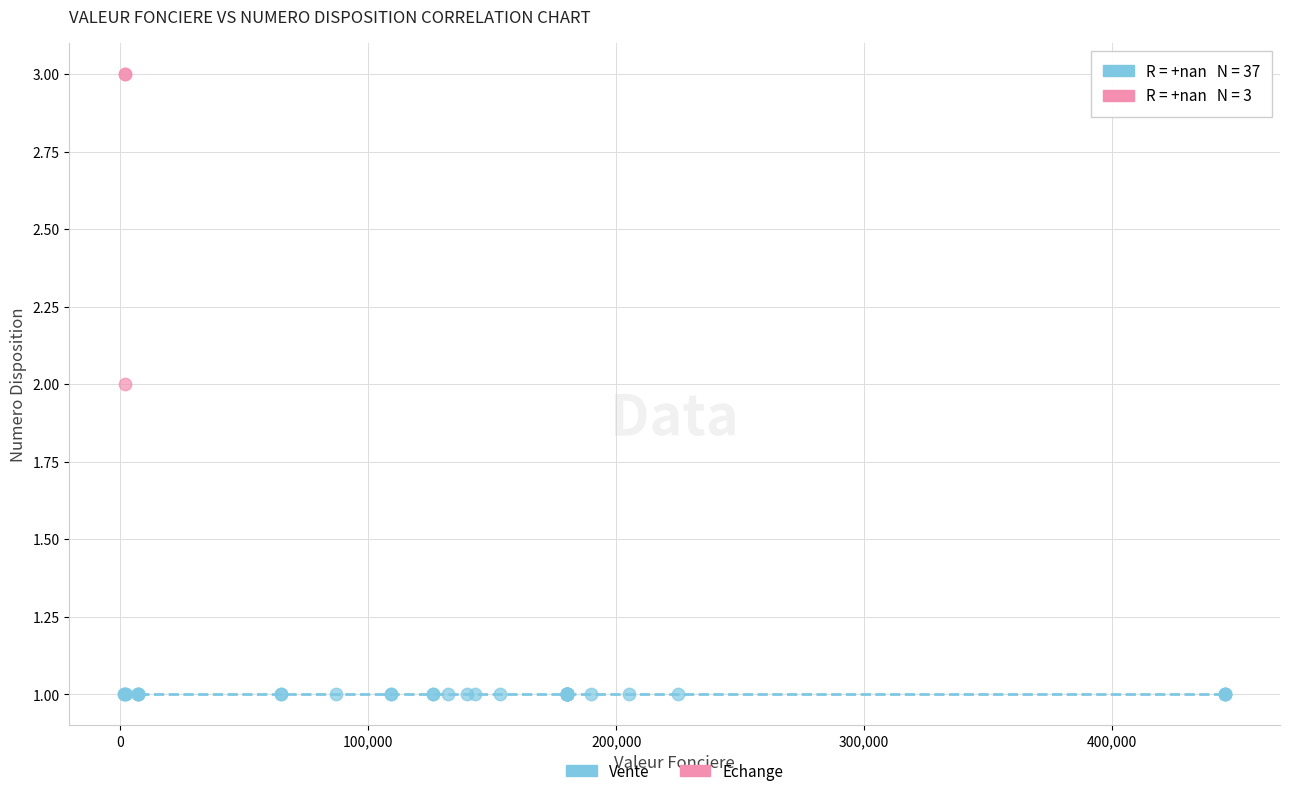

Which series reaches the maximum Y coordinate?

Echange